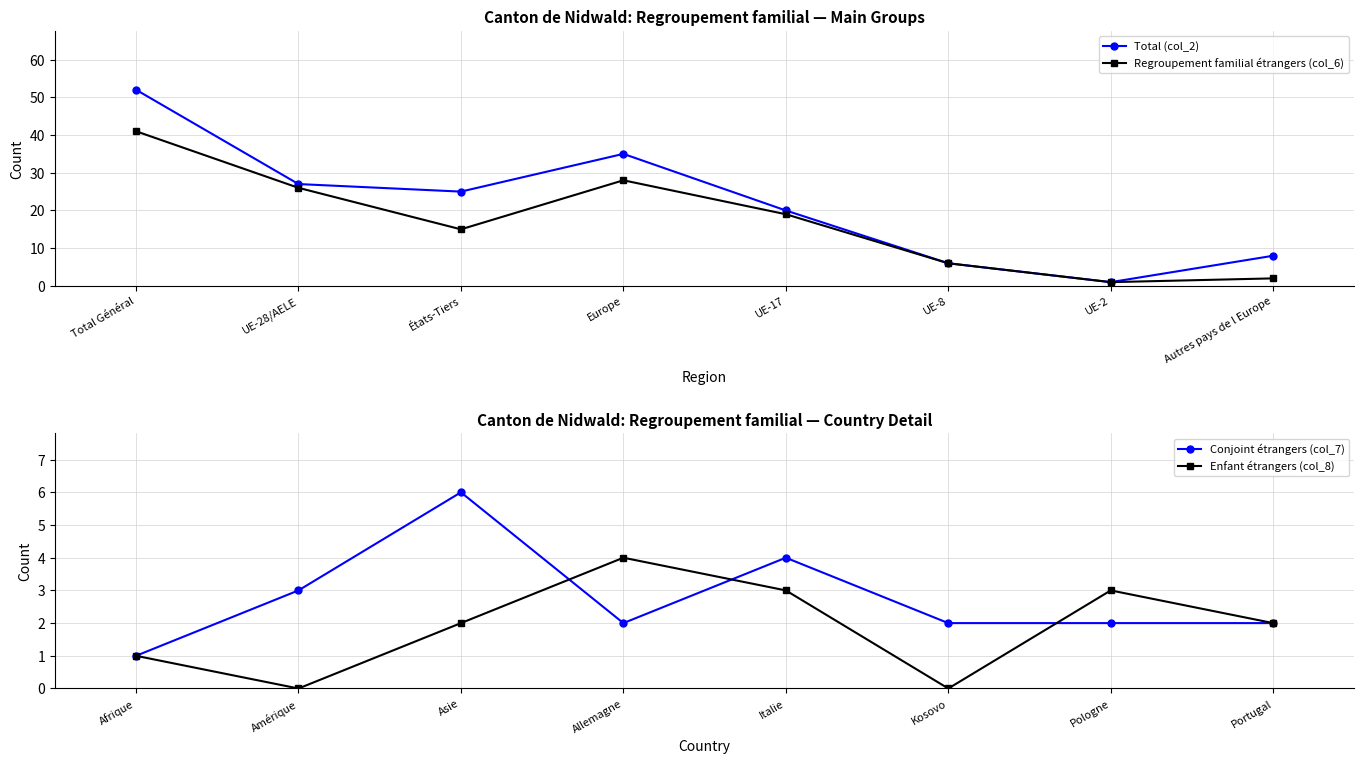

What is the sum of the Total (col_2) values at UE-2 and UE-28/AELE?

28